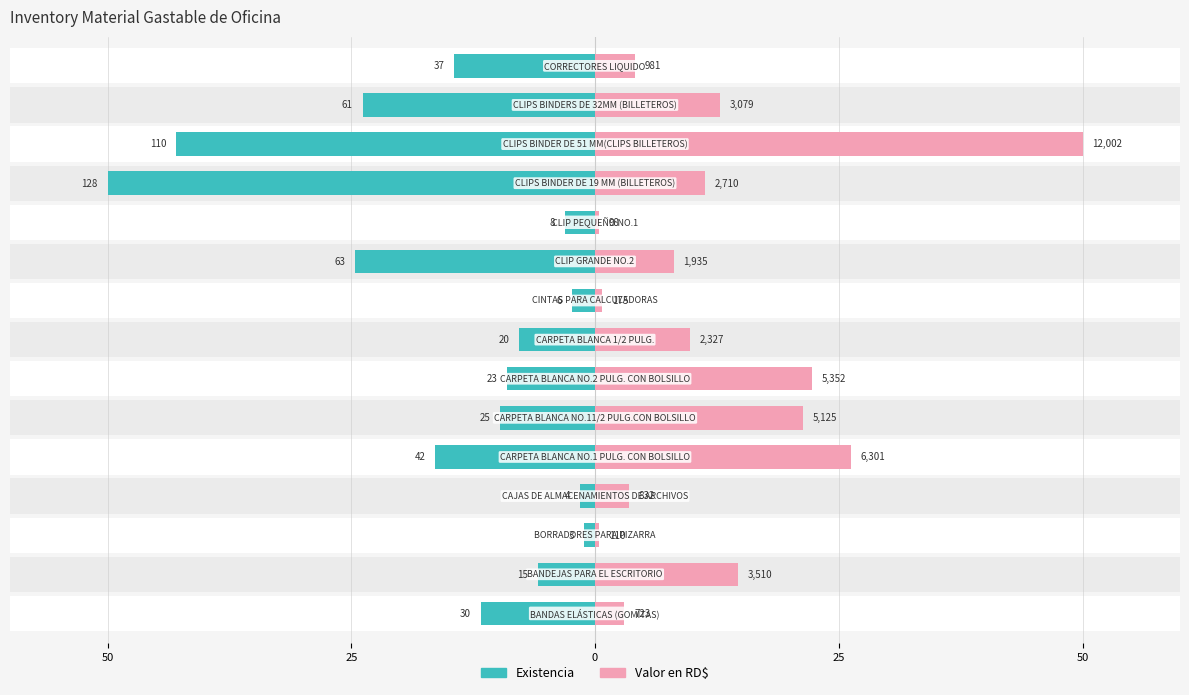

How many groups of bars are there?

15